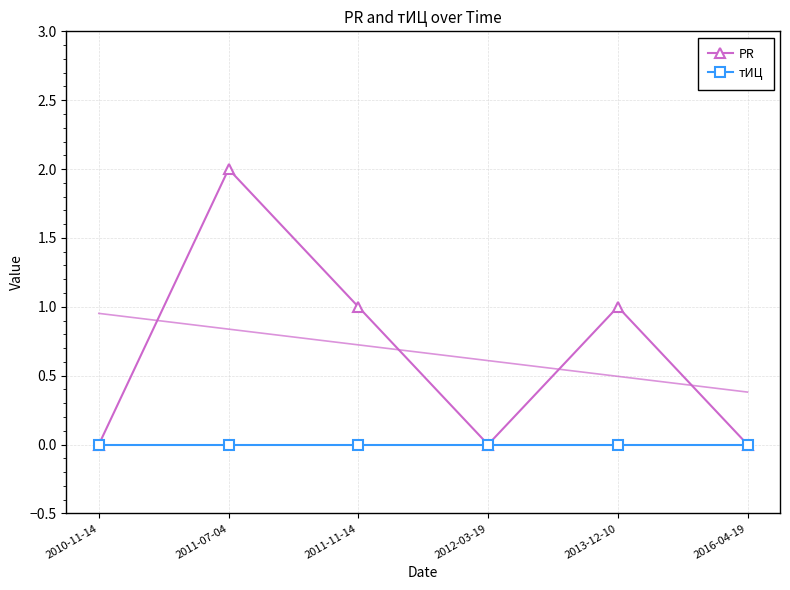

Reading left to right, extract all data points from this chart.

PR: 2010-11-14=0	2011-07-04=2	2011-11-14=1	2012-03-19=0	2013-12-10=1	2016-04-19=0
тИЦ: 2010-11-14=0	2011-07-04=0	2011-11-14=0	2012-03-19=0	2013-12-10=0	2016-04-19=0